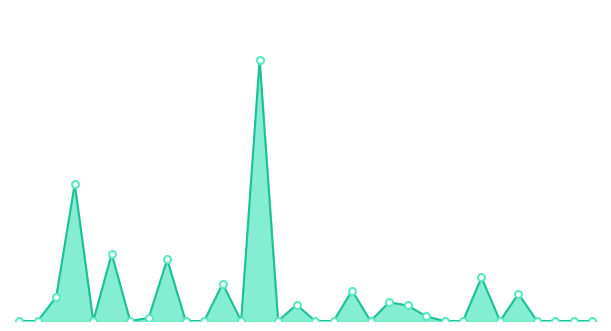

Reading left to right, what are all the values shown in this chart?

19=0	20=0	27=31	29=176	31=0	33=86	35=0	43=4	45=79	46=0	47=0	48=48	49=0	51=335	52=0	53=21	57=0	58=0	60=39	61=0	62=24	63=20	64=6	65=0	66=0	67=56	68=0	69=35	71=0	72=0	73=0	74=0